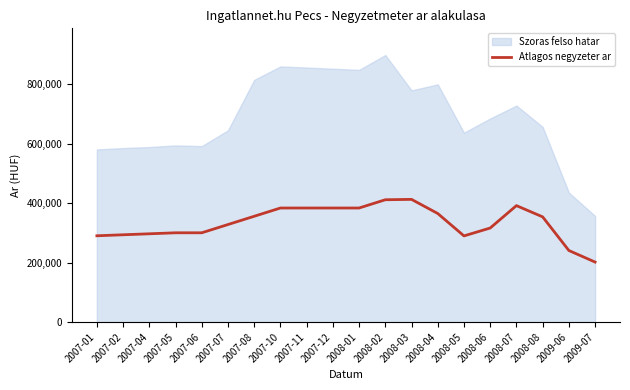

How many lines are shown in the chart?

1